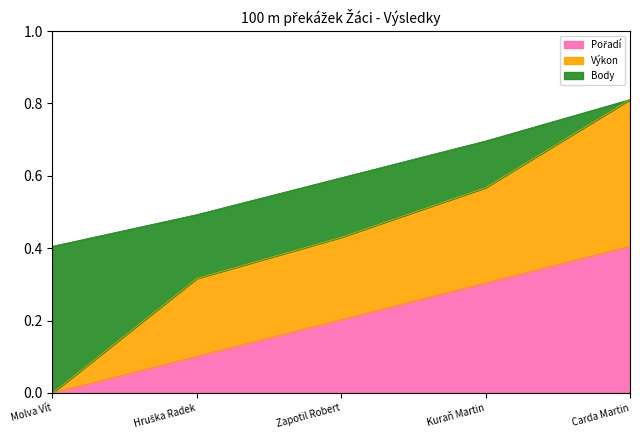

How many positive values does the Pořadí series have?

4